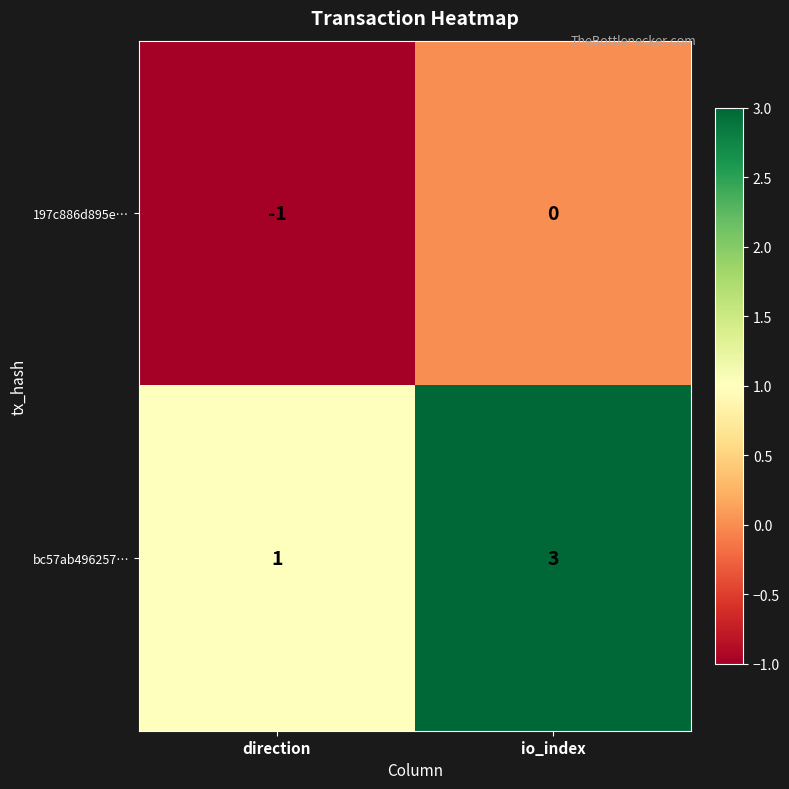

At which category does the chart reach its minimum across all series?

direction